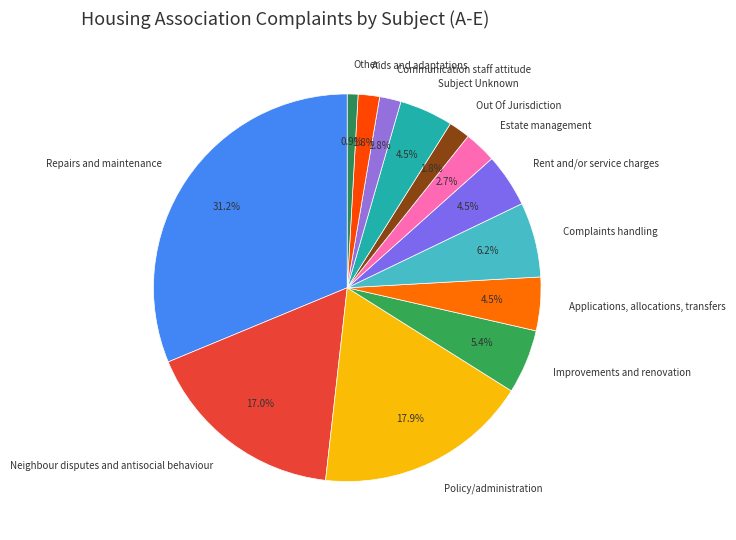

Which category has the biggest portion of the pie?

Repairs and maintenance